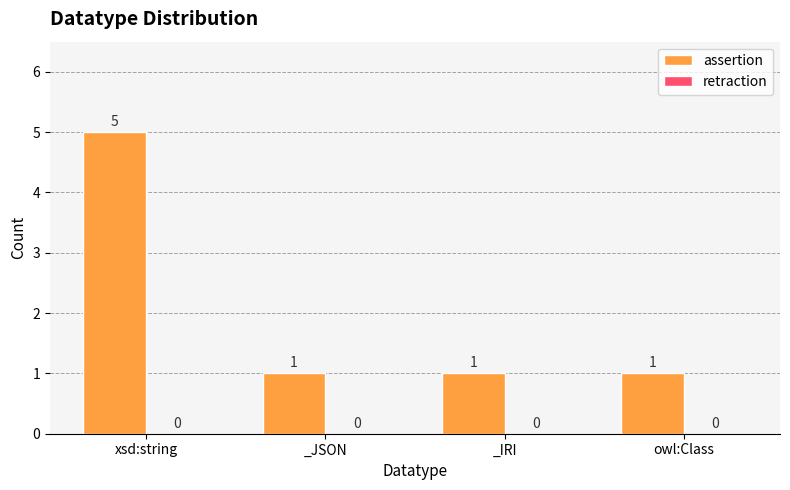

What is the difference between the maximum and minimum values?

4